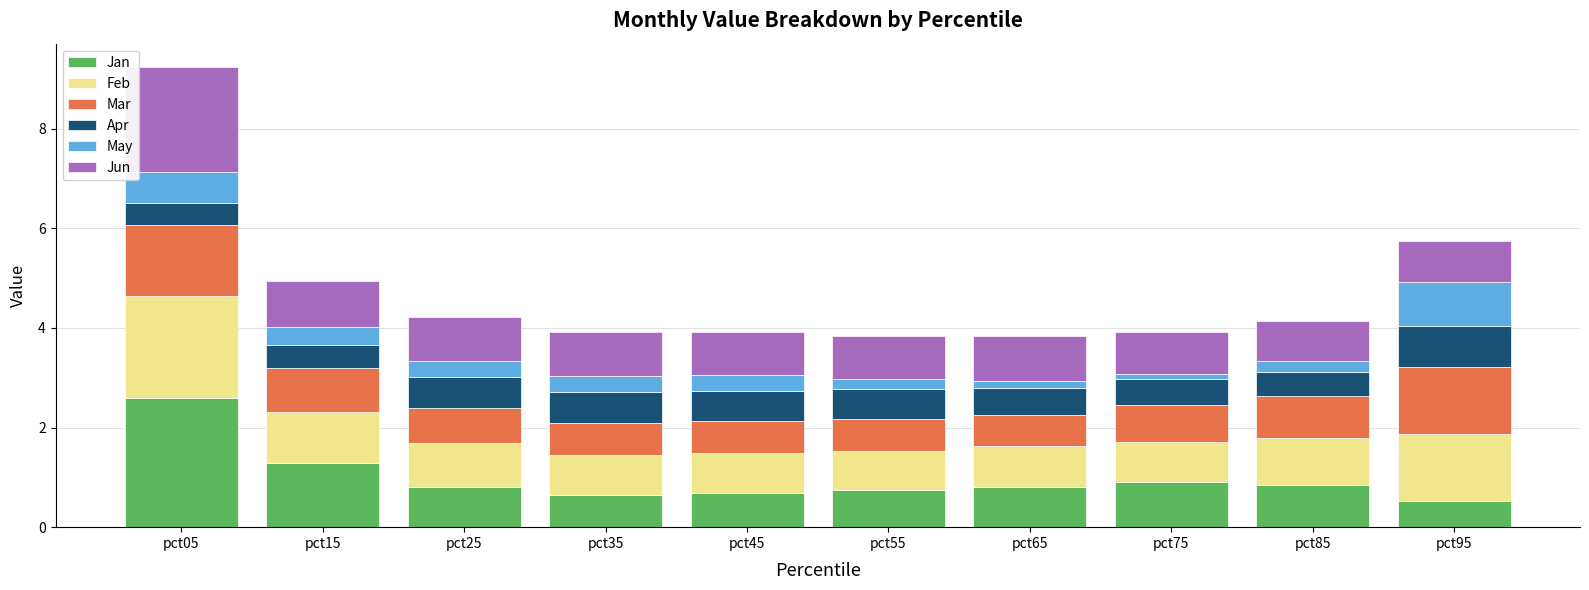

What is the total value across all series at pct95?

5.7